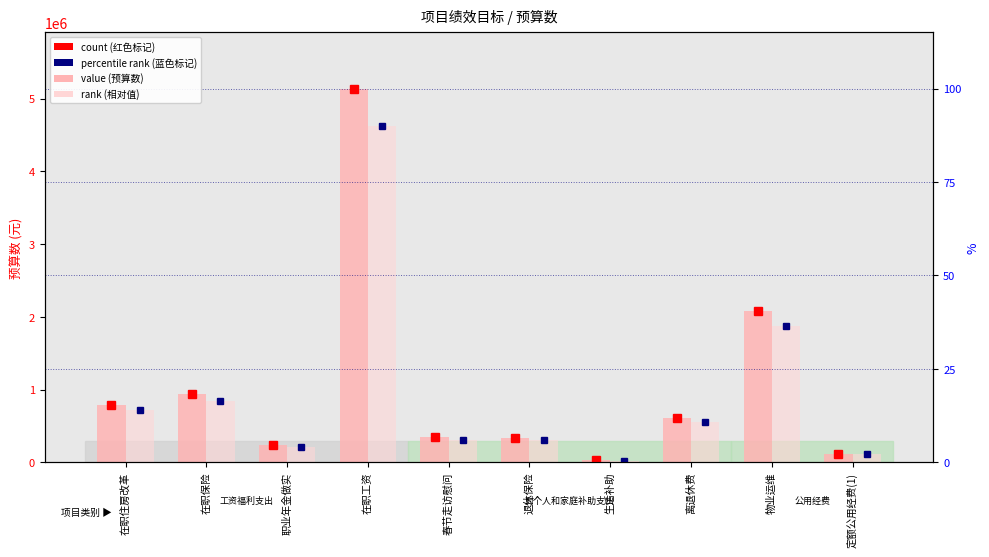

How many values in the rank (相对值) series exceed 553698?

5